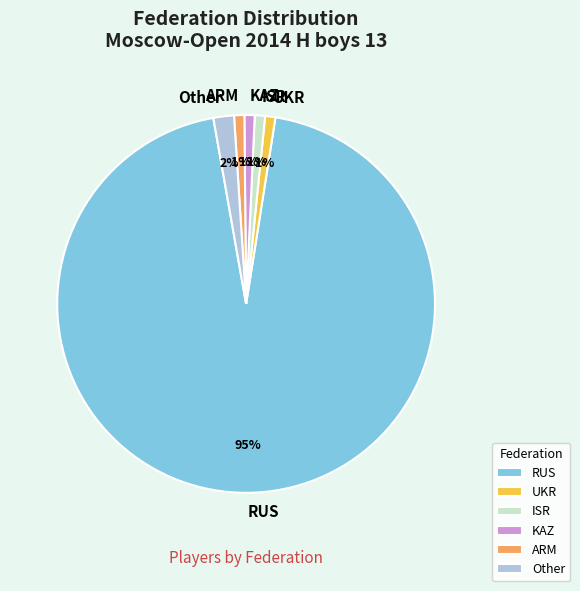

The ARM slice represents 1% of the pie. True or false?

True